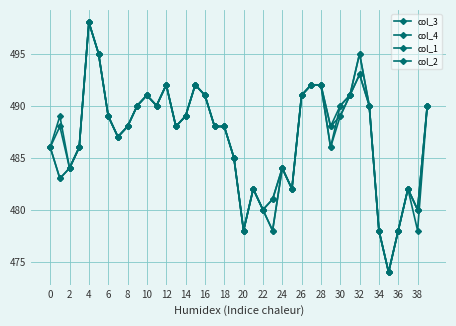

How many data points does each series have?

40